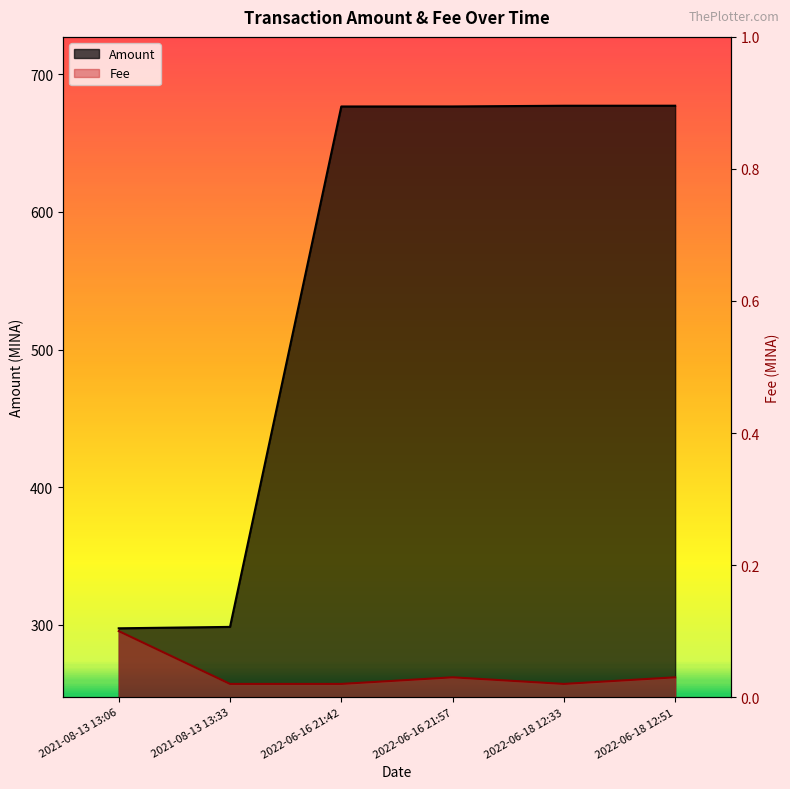

The value of Fee at 2022-06-18 12:33 is 0.0. True or false?

True